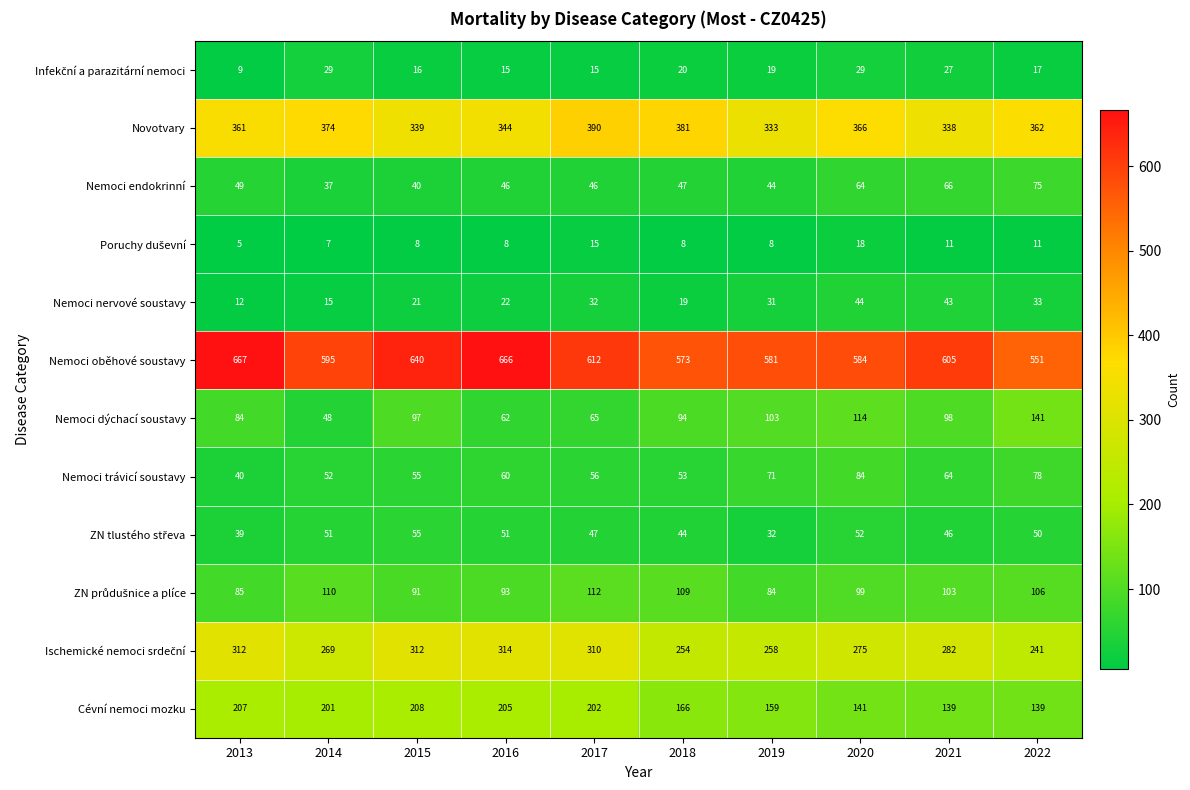

At how many categories does at least one series exceed 263?

10